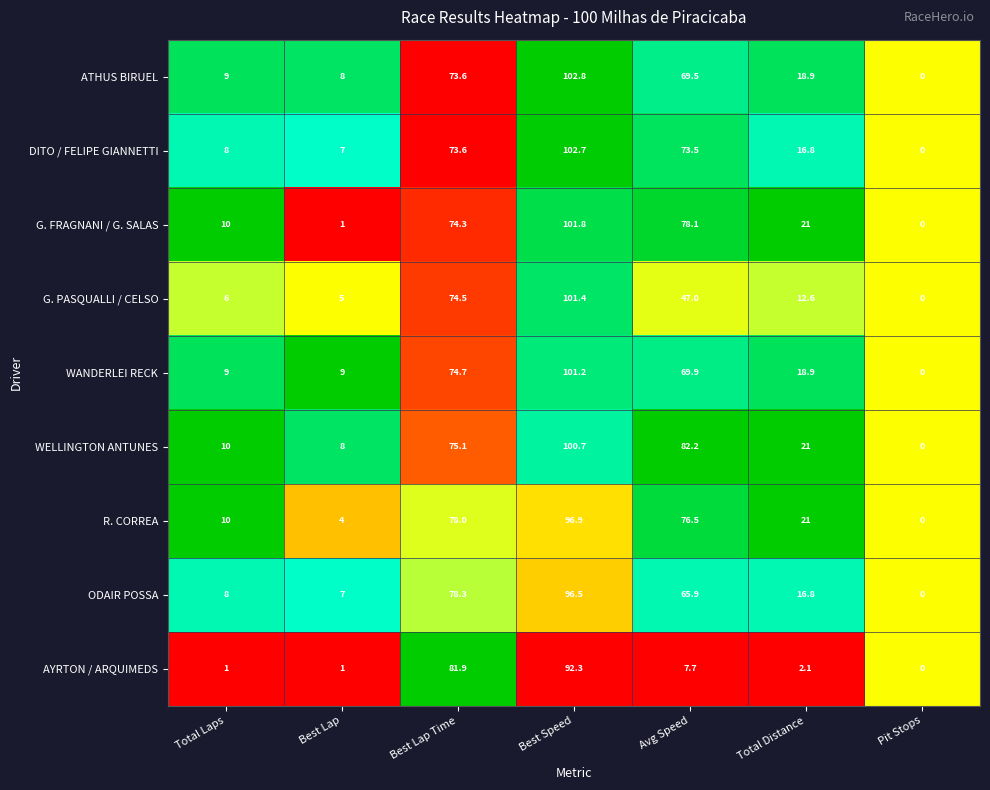

The ATHUS BIRUEL series shows 20.7 at Avg Speed. True or false?

False